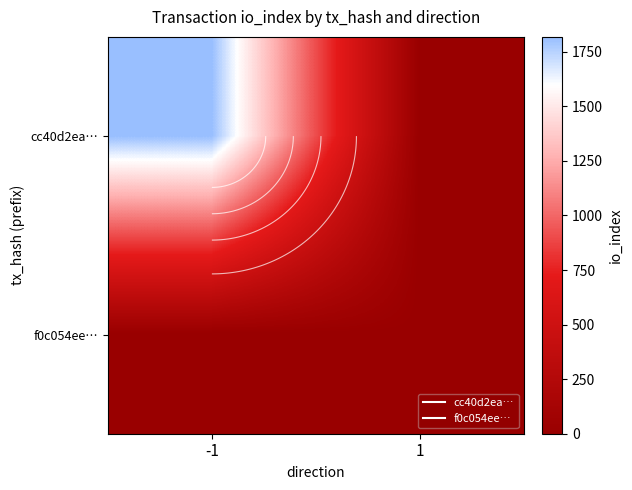

Where is f0c054ee… nearest to the value 3?

-1